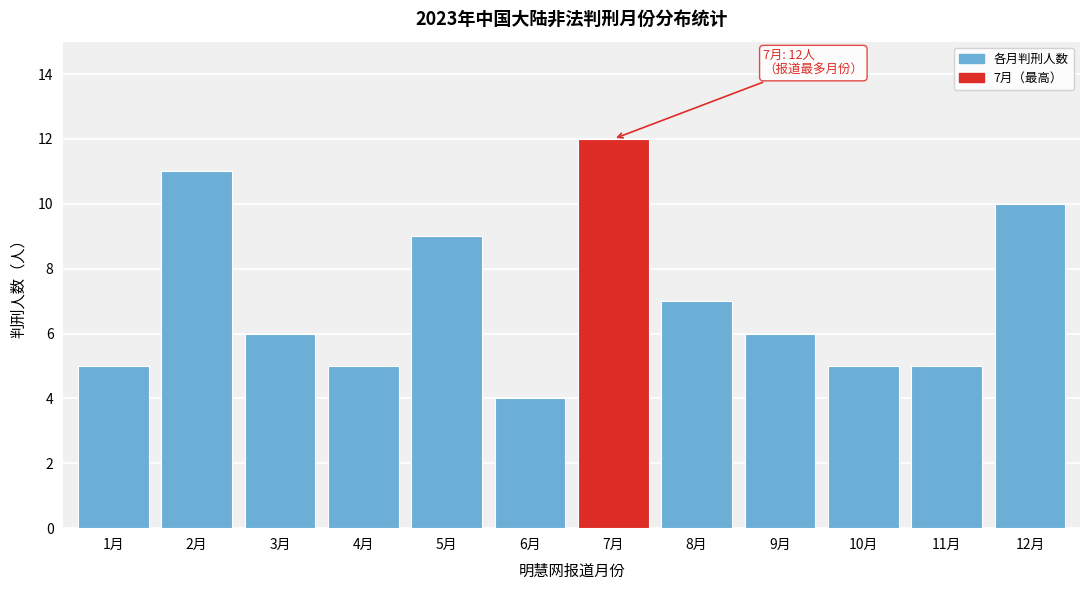

Reading left to right, what are all the values shown in this chart?

5	11	6	5	9	4	12	7	6	5	5	10